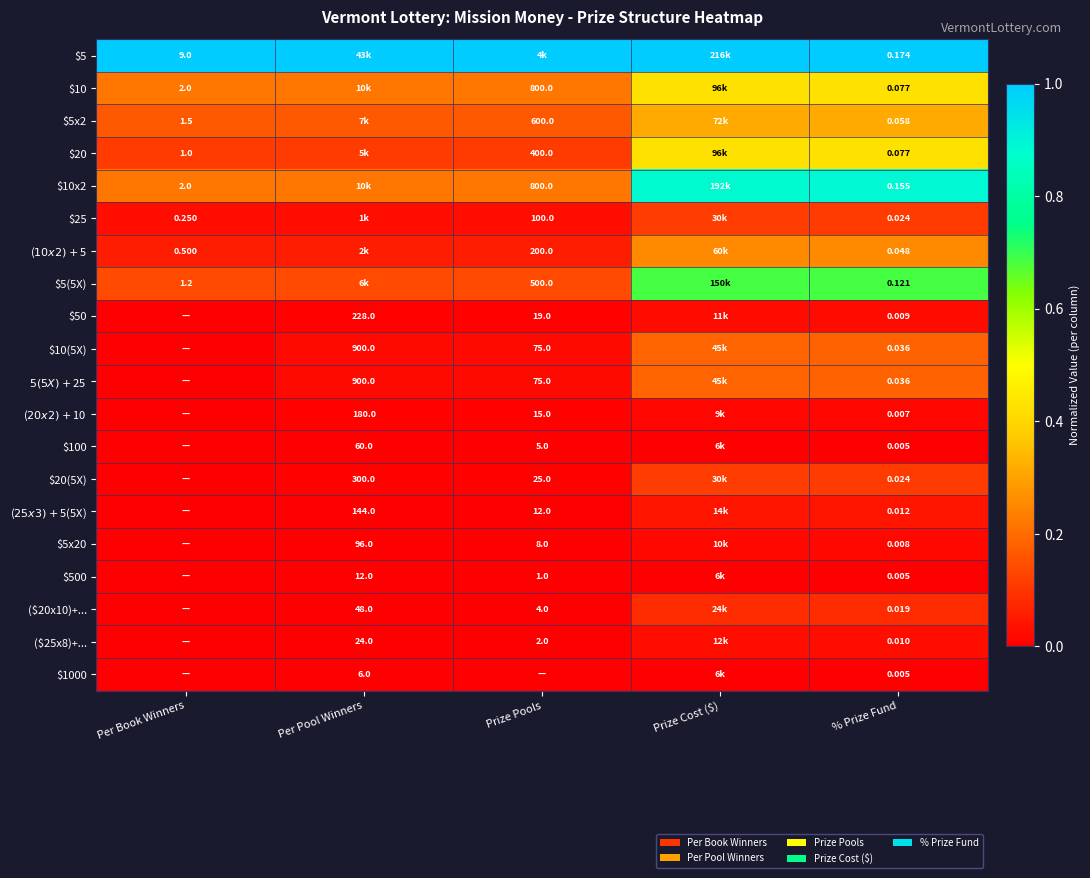

How many data points does each series have?

5